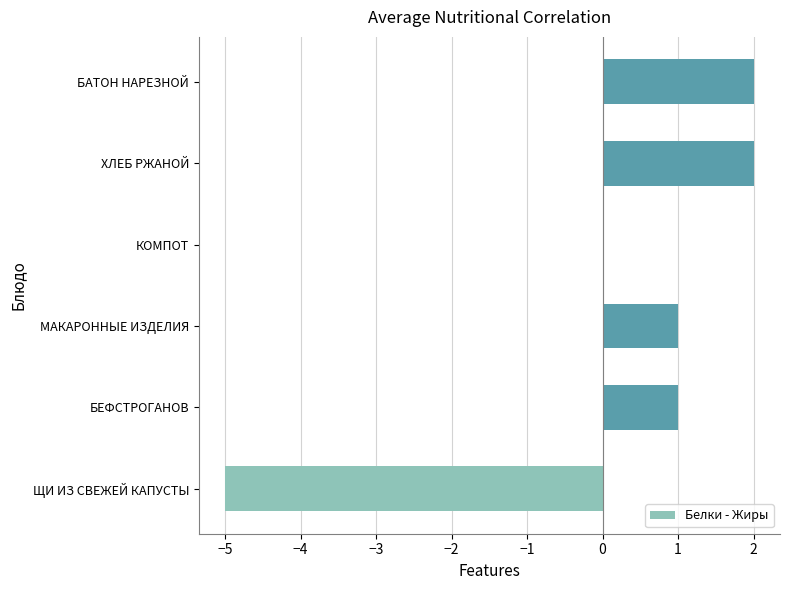

Where is the data nearest to the value -1?

КОМПОТ